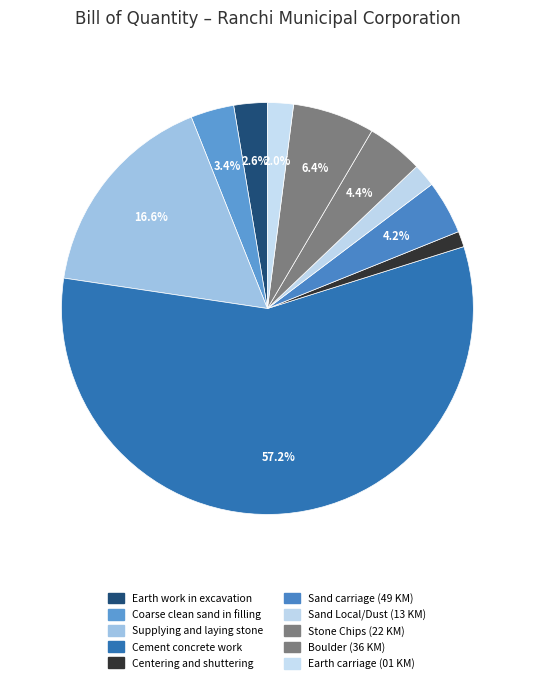

Which category has the biggest portion of the pie?

Cement concrete work